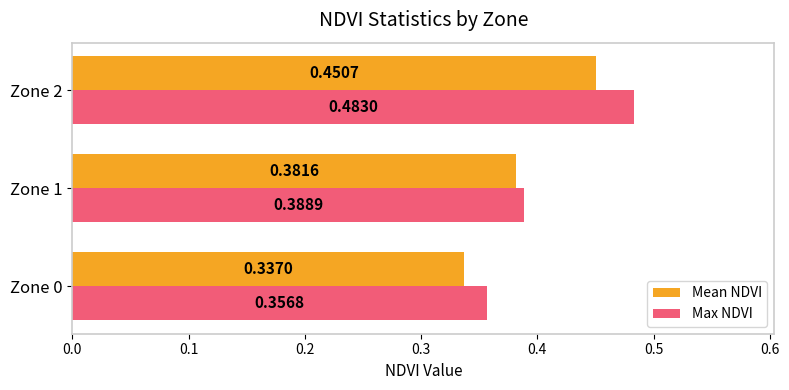

Rank the categories by Max NDVI value from lowest to highest.

Zone 0, Zone 1, Zone 2